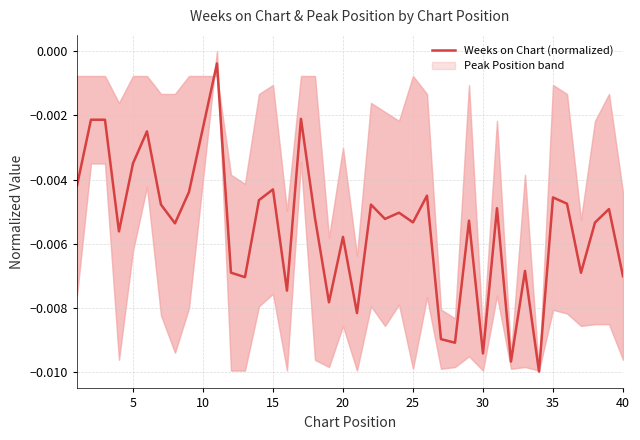

True or false: the data has more than 2 interior local peaks.

True